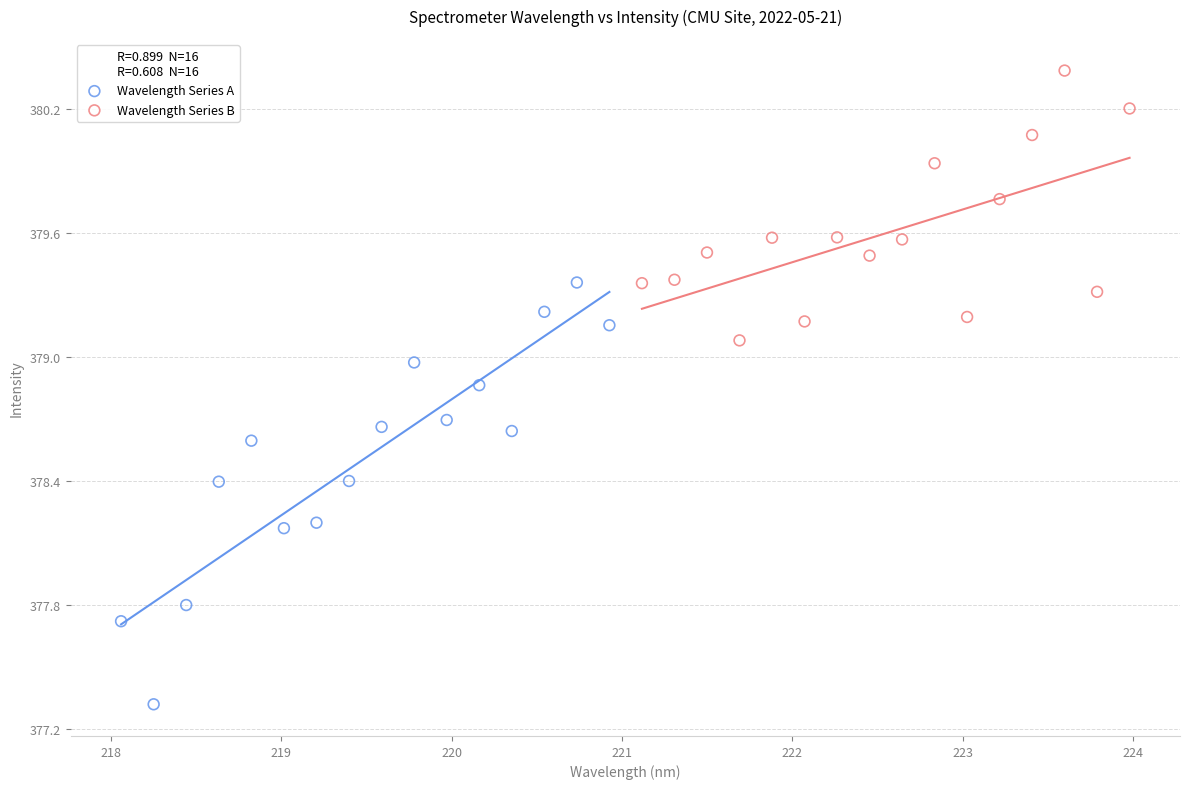

Which series reaches the minimum Y coordinate?

Wavelength Series A